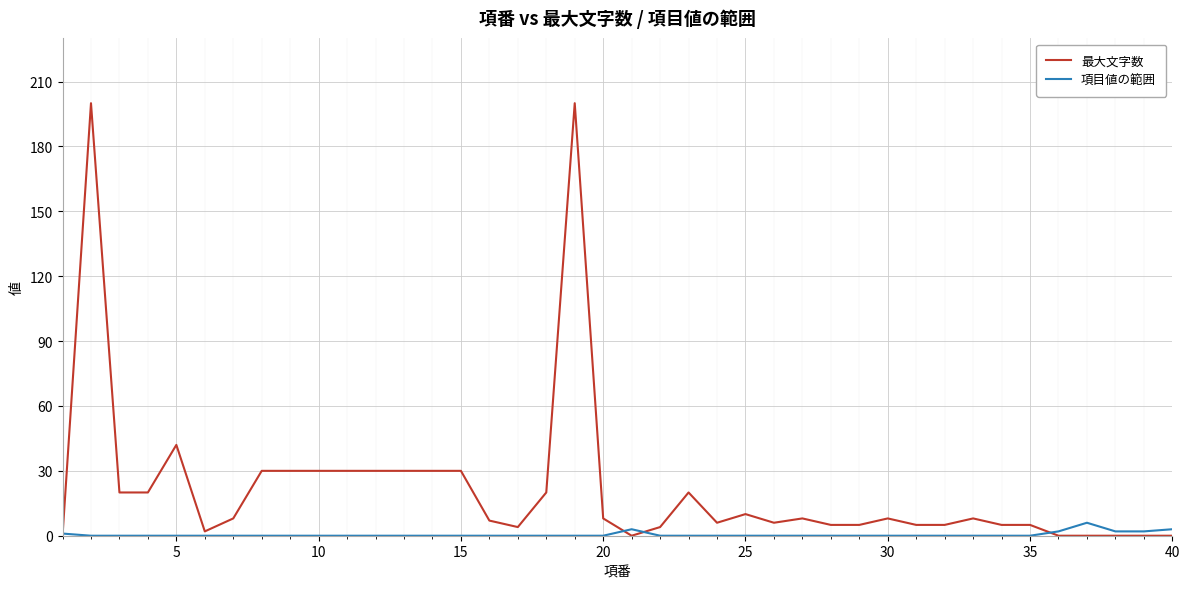

List the series in order of their peak value, lowest first.

項目値の範囲, 最大文字数